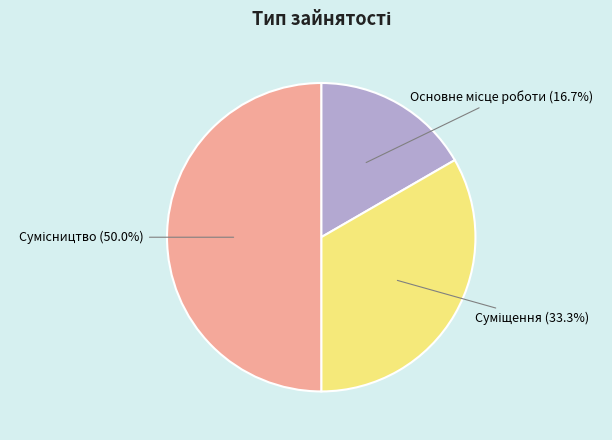

Does Основне місце роботи represent more than half of the total?

No